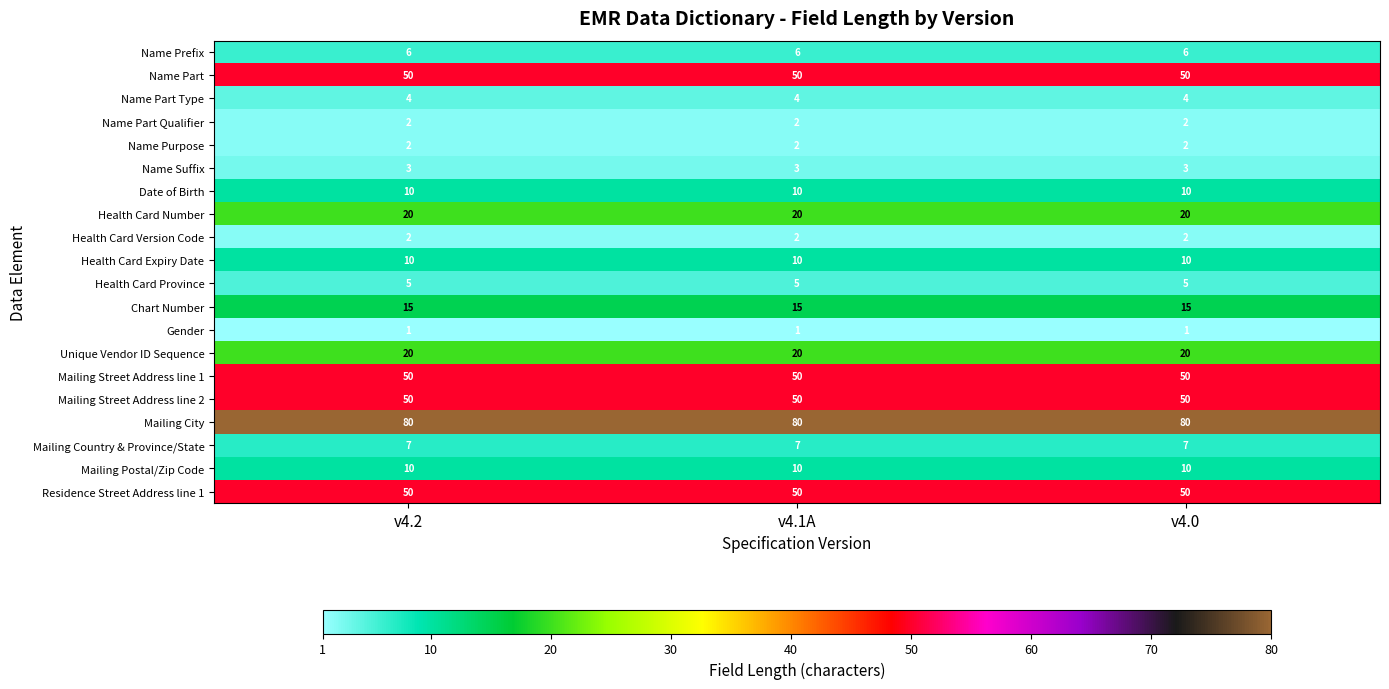

What is the sum of the Date of Birth values at v4.1A and v4.0?

20